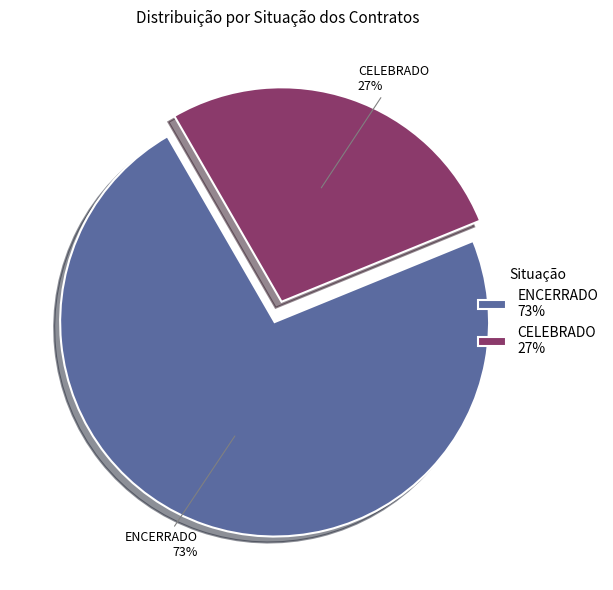

What is the largest slice in the pie chart?

ENCERRADO